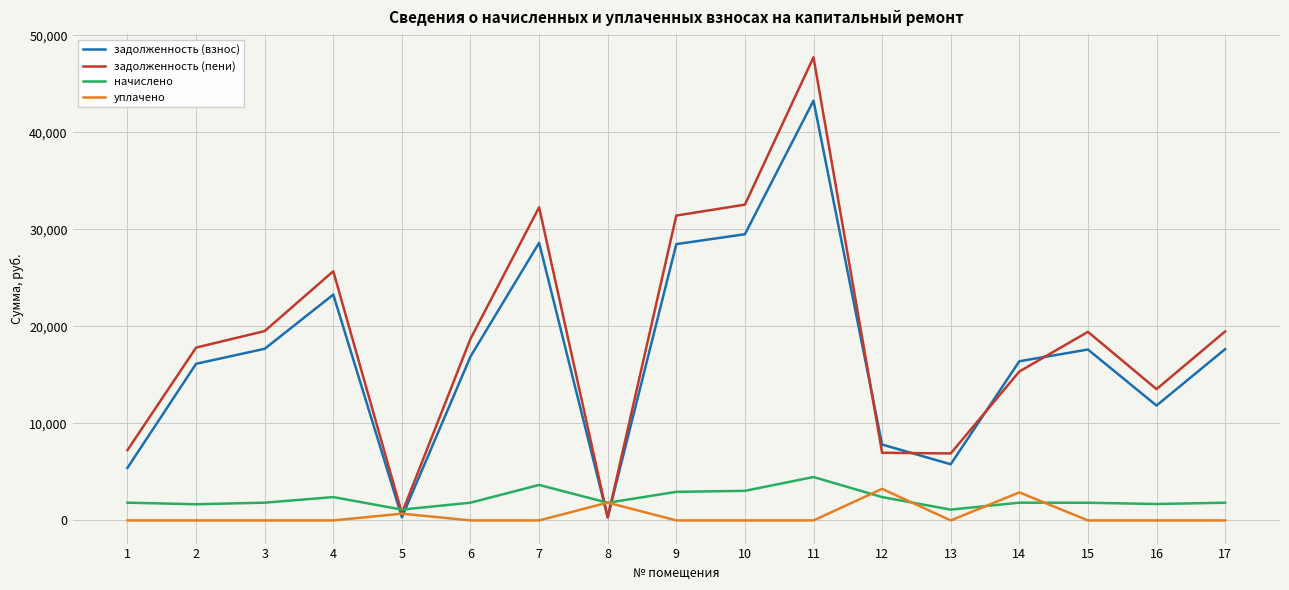

What is the greatest value displayed?

47747.3